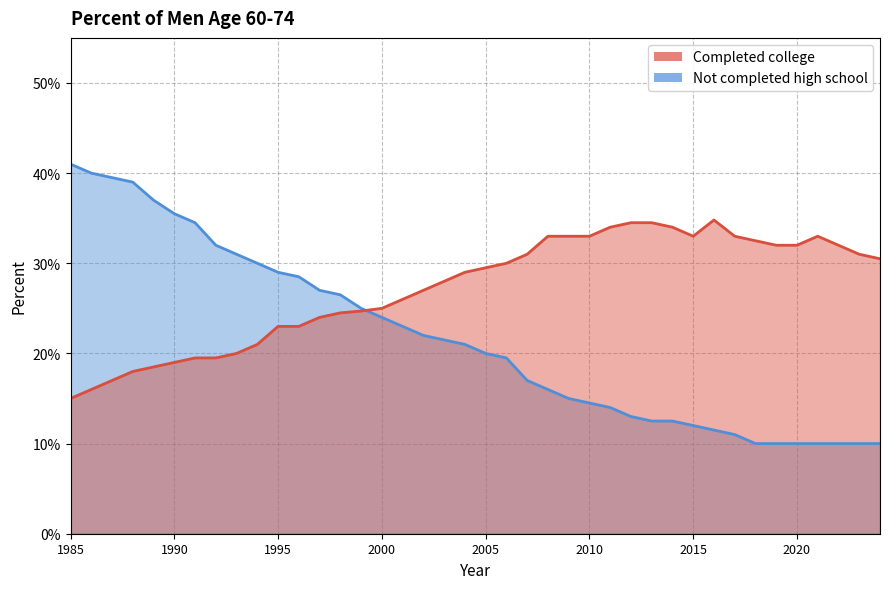

What is the difference between the second highest and minimum values in the Not completed high school series?

0.3